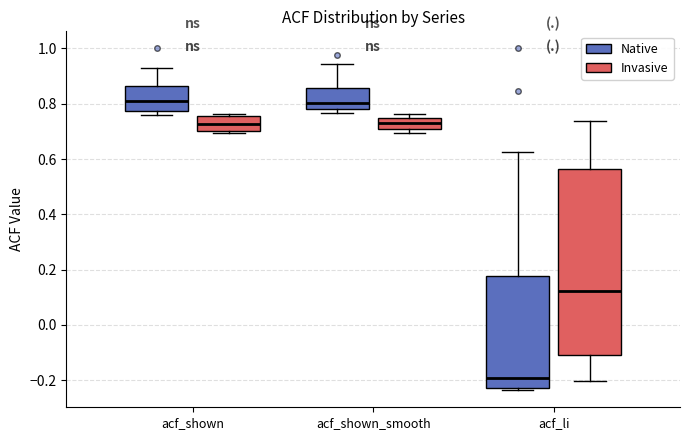

Where is the upper edge of the box for acf_li (Invasive) on the y-axis? The values are not printed on the chart, so give them approximately, as read against the axis.

0.56